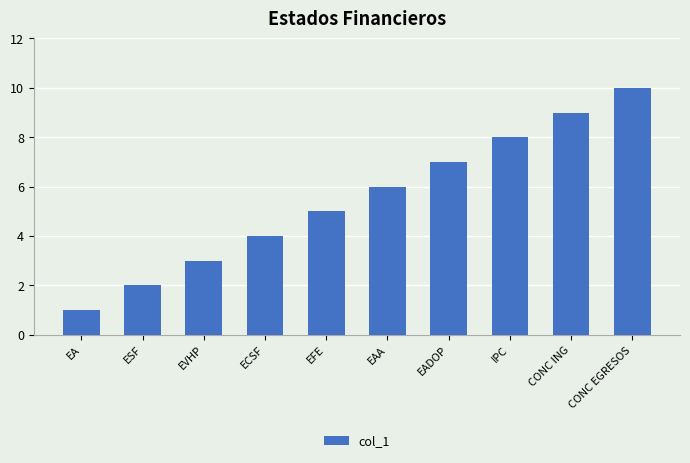

What is the value of the 1st bar from the left?

1